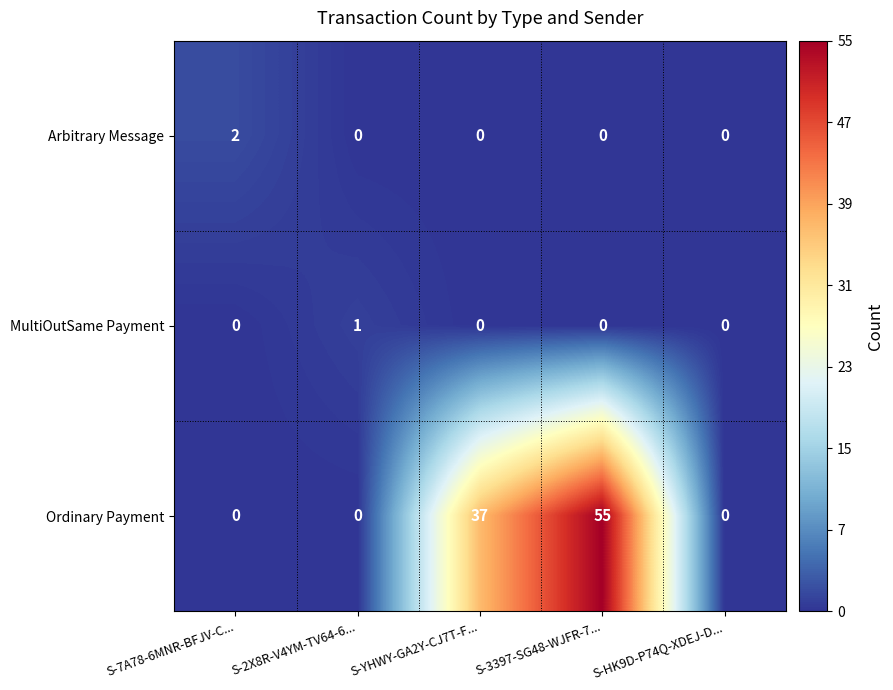

Count the MultiOutSame Payment values in the range 0 to 1.

5